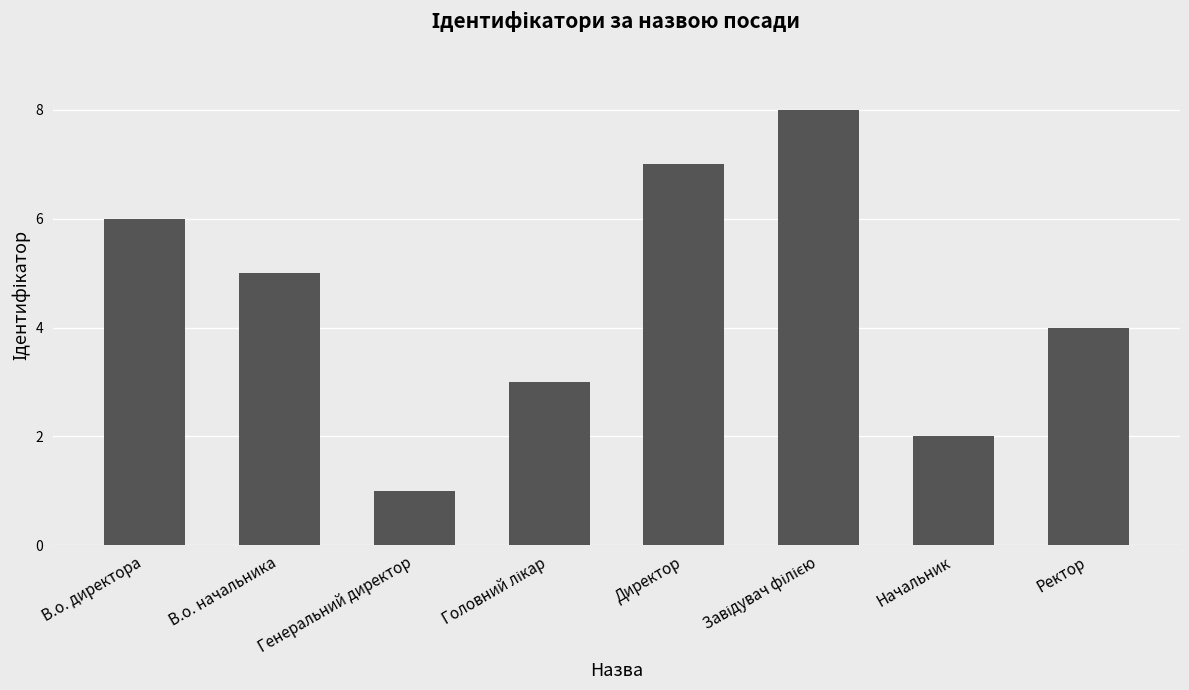

Which category has the lowest value across all series?

Генеральний директор